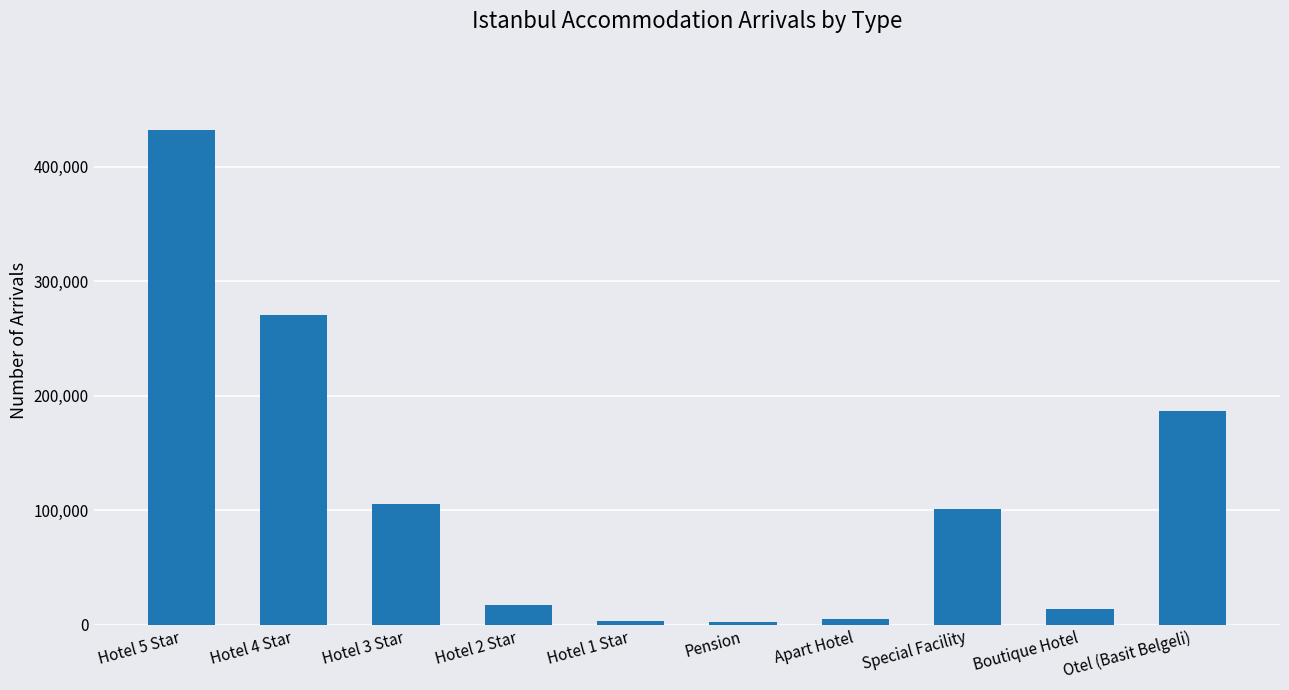

What is the value of the 1st bar from the left?

432245